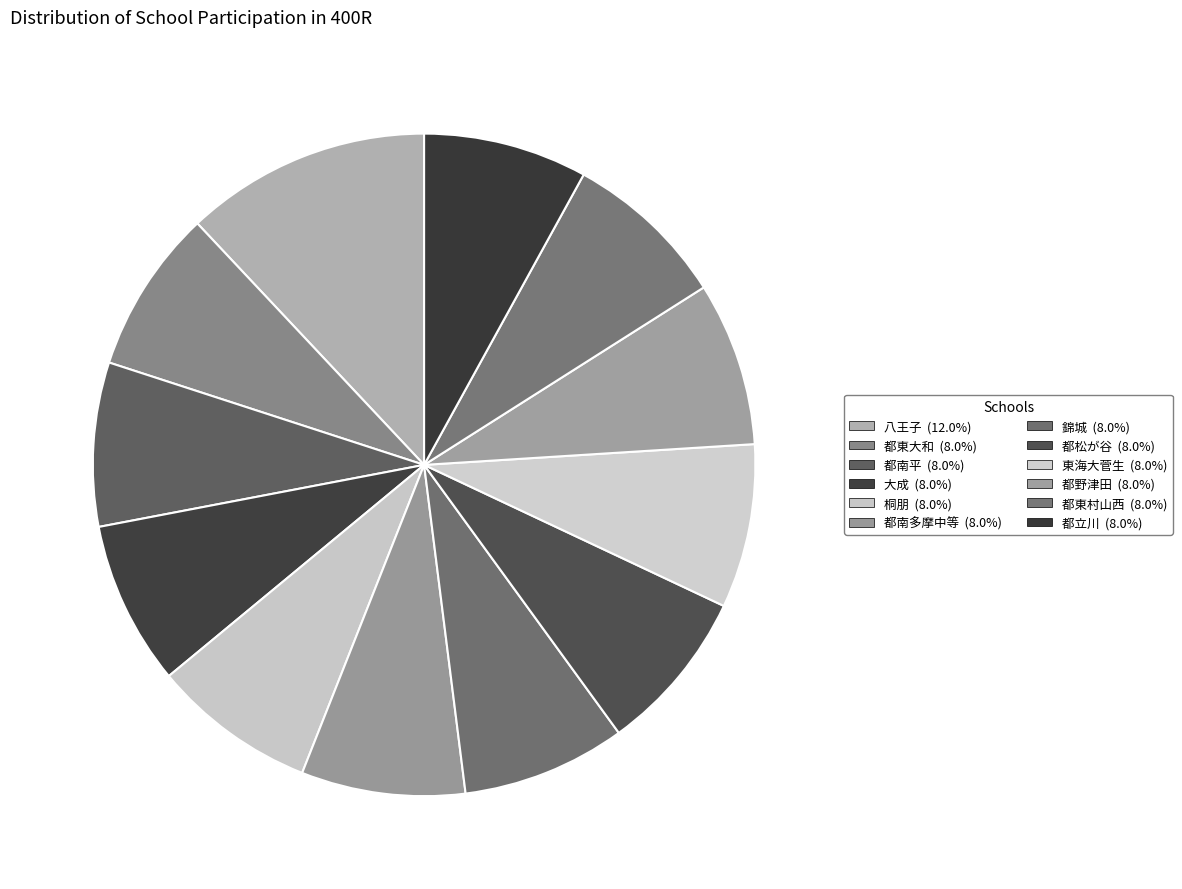

Is 都南多摩中等 the majority of the pie?

No